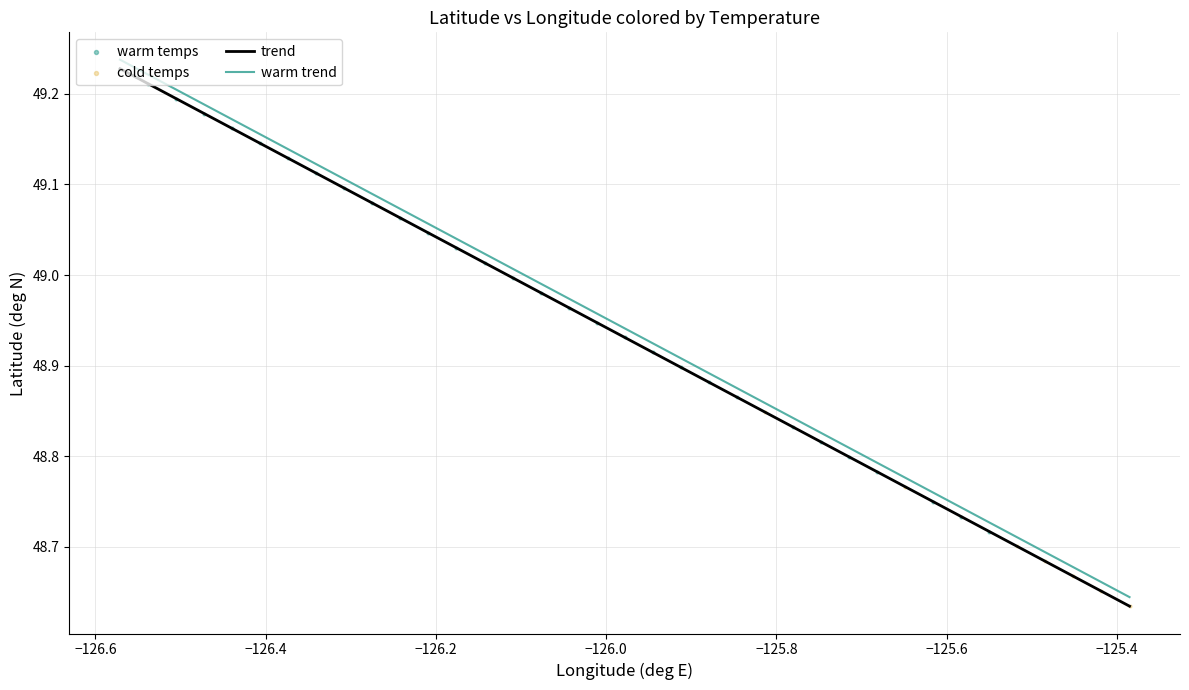

True or false: warm trend and trend intersect in this chart.

False